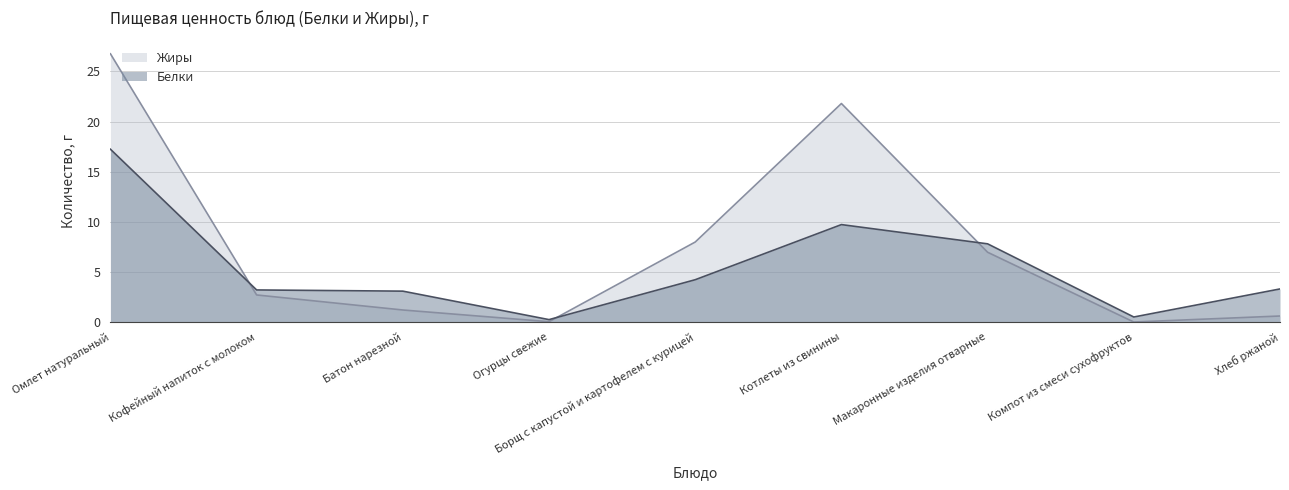

Reading left to right, transcribe all the data shown in this chart.

Белки: 17.2	3.2	3.1	0.2	4.2	9.7	7.8	0.5	3.3
Жиры: 26.8	2.7	1.2	0.0	8.0	21.8	7.0	0.0	0.6